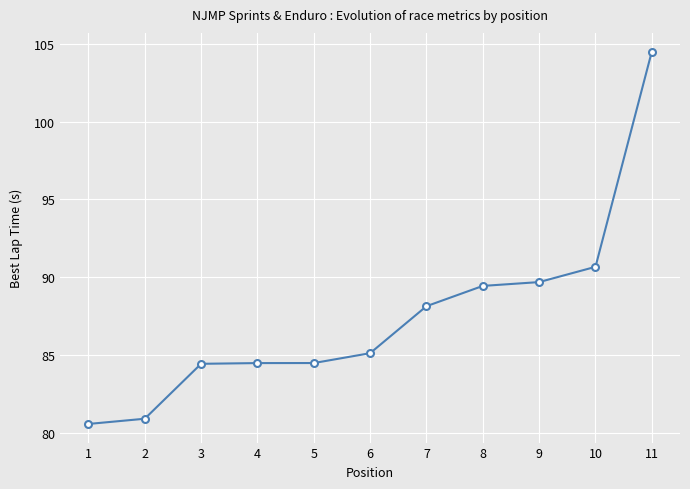

Where is the data nearest to the value 92?

10